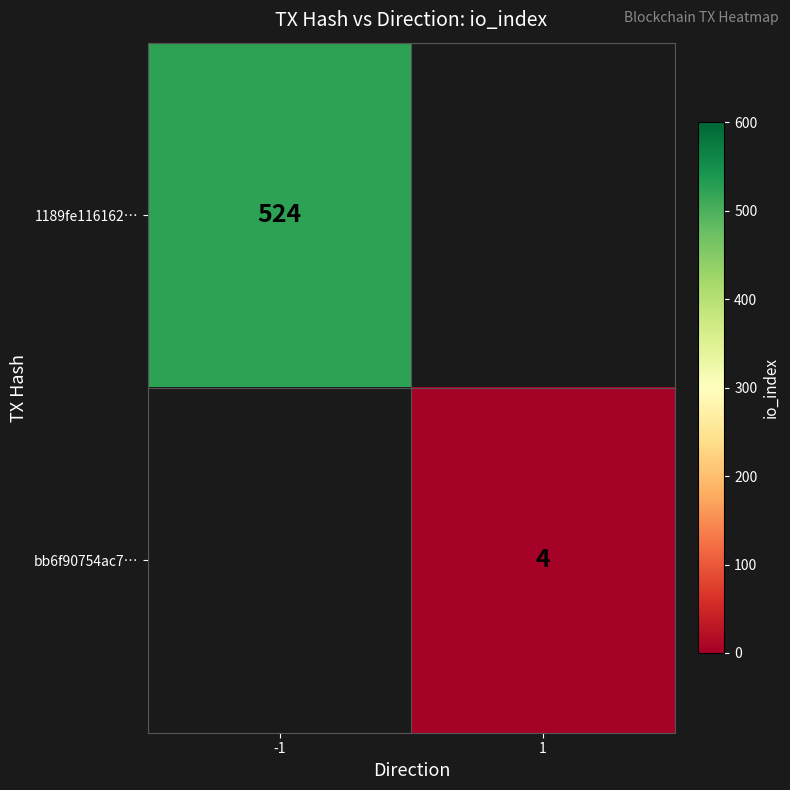

The value of 1189fe116162… at -1 is 697.7. True or false?

False